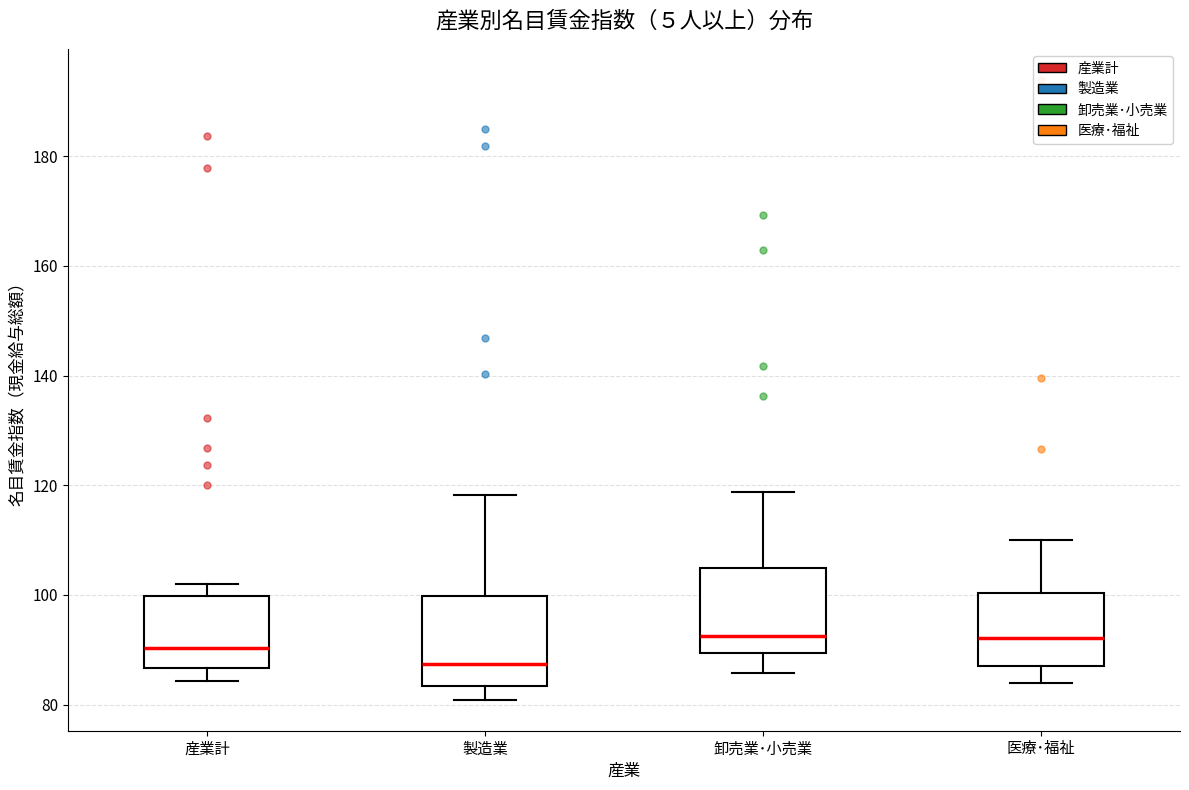

Which box's median line is the lowest?

製造業